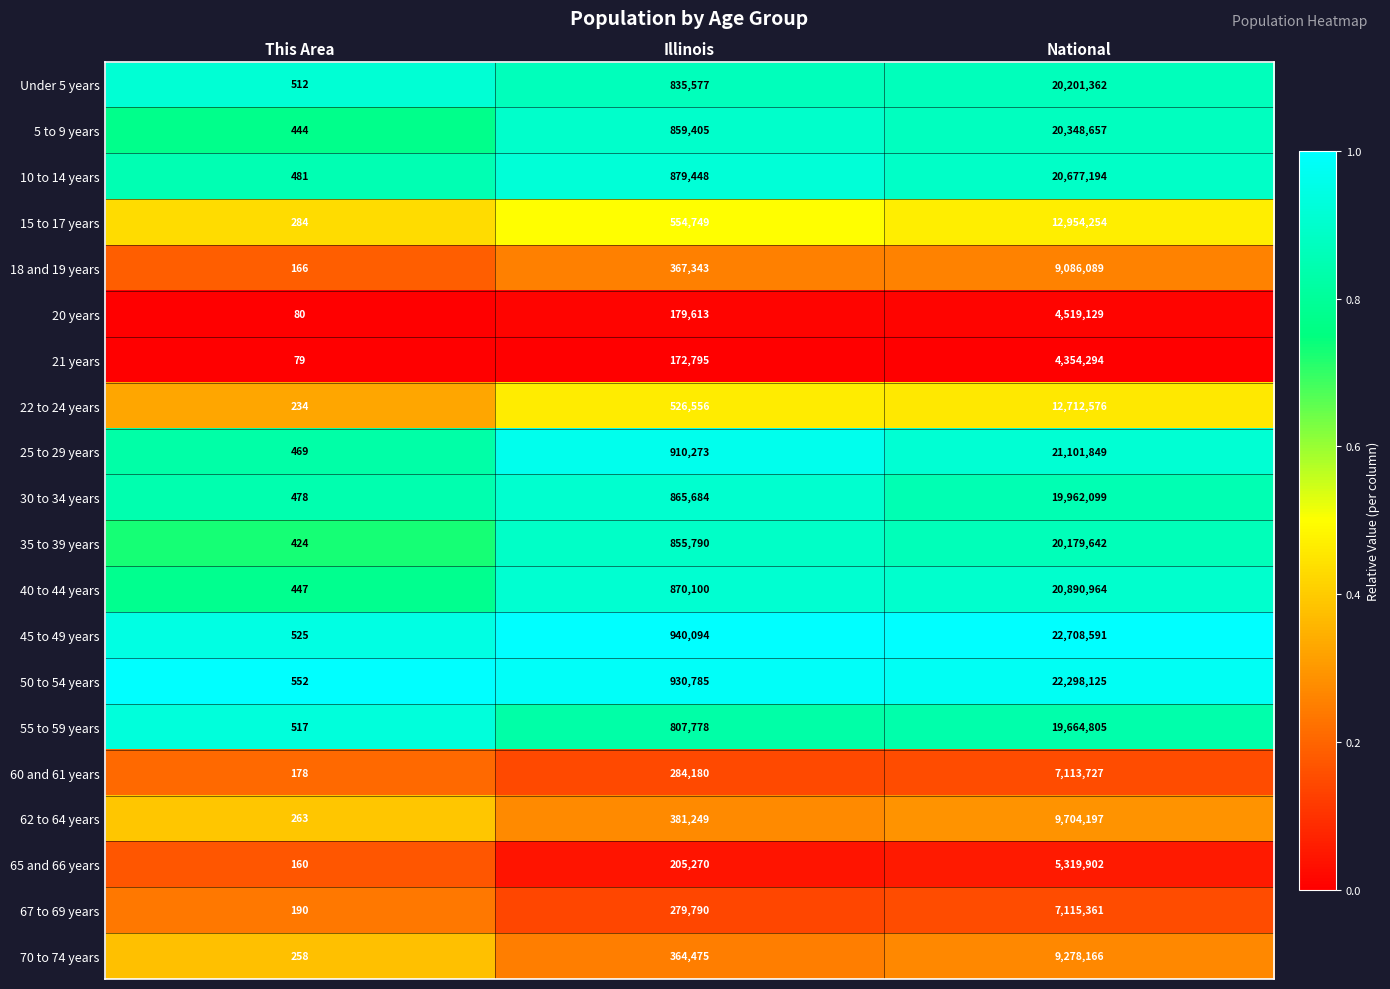

What is the minimum value shown in the chart?

79